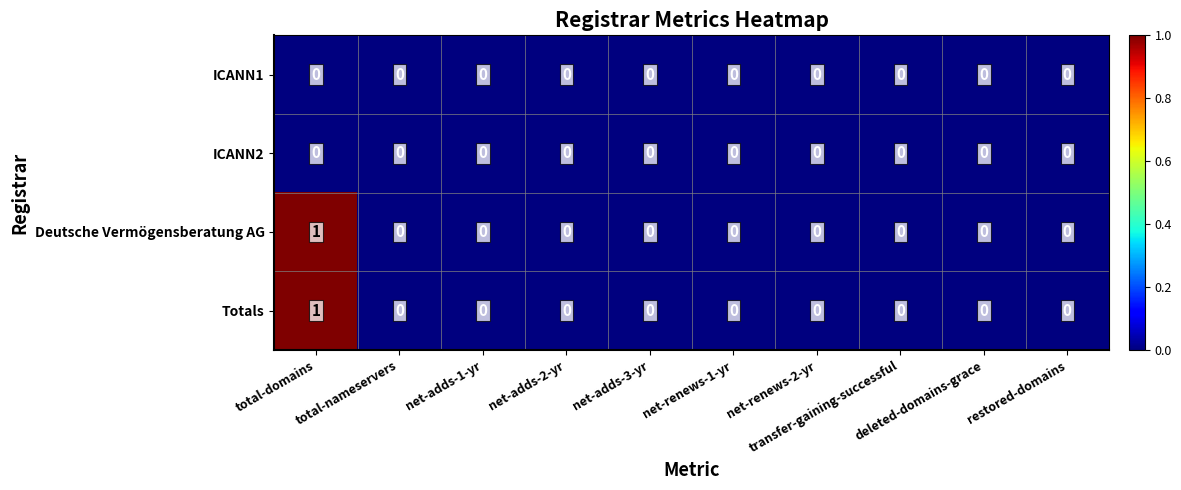

Count the Deutsche Vermögensberatung AG values in the range 0 to 1.

10